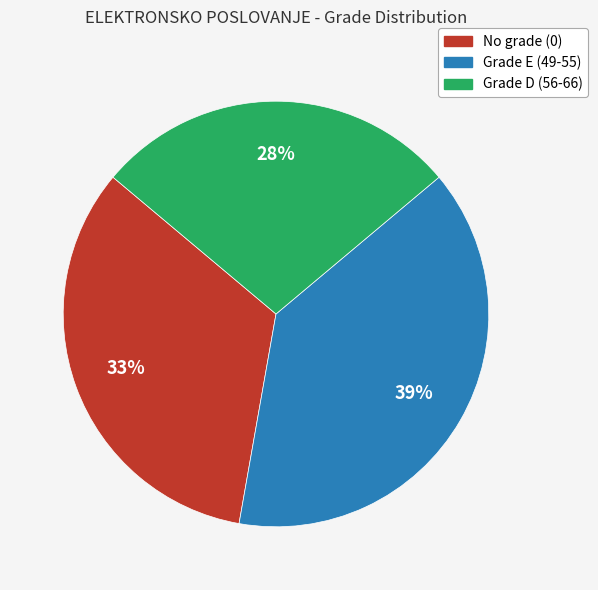

Is there a majority slice in this chart?

No